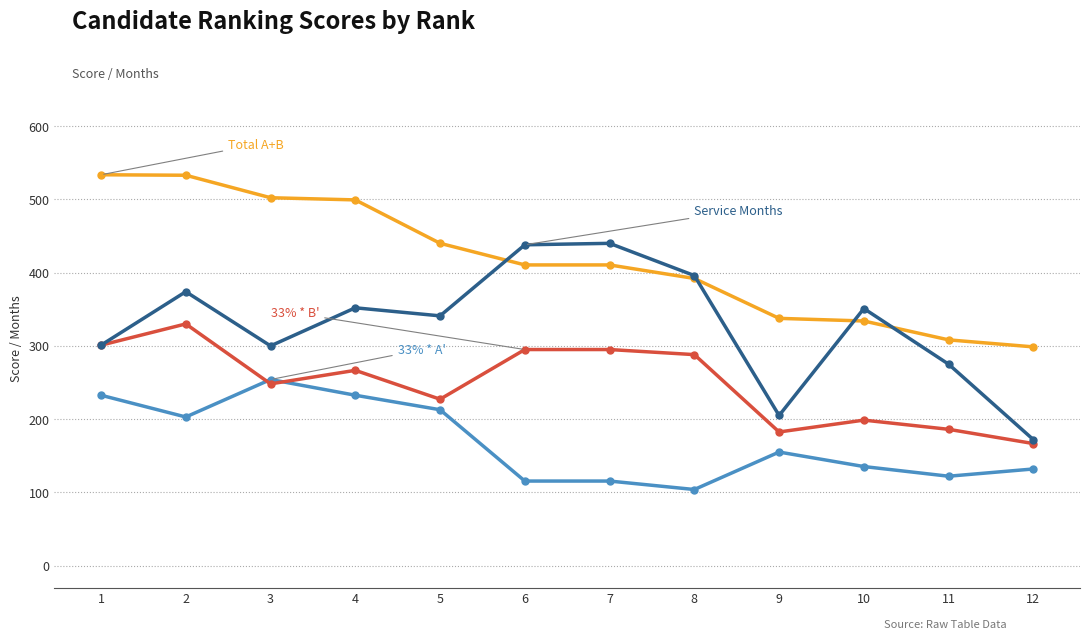

Which label corresponds to the smallest value in the chart?

8